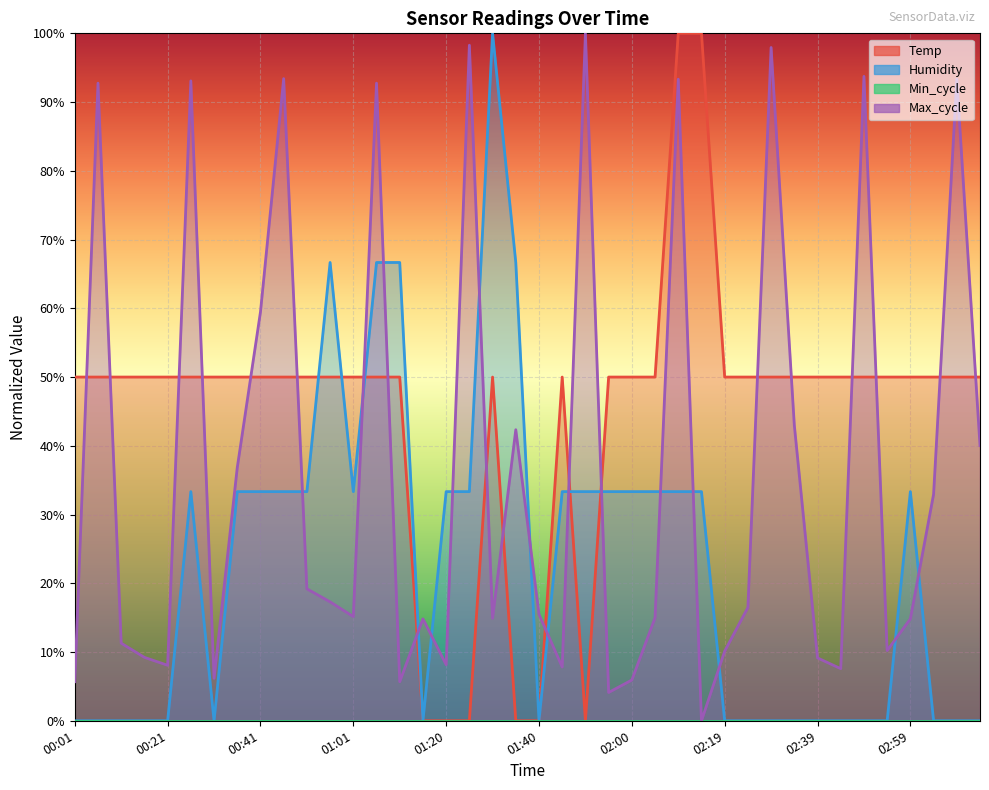

What is the label of the 2nd point from the left?

00:06